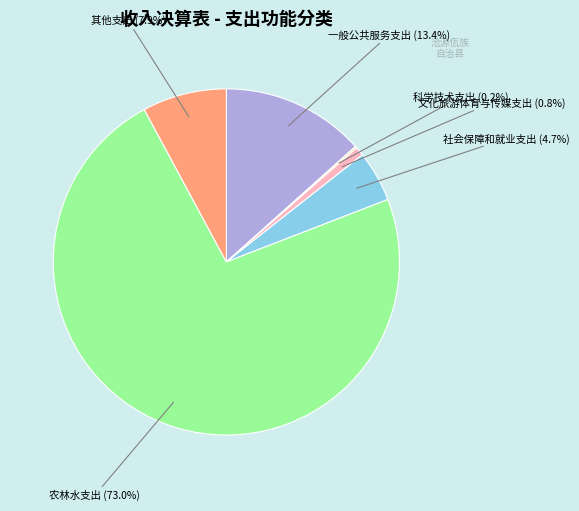

Between 社会保障和就业支出 and 农林水支出, which is larger?

农林水支出